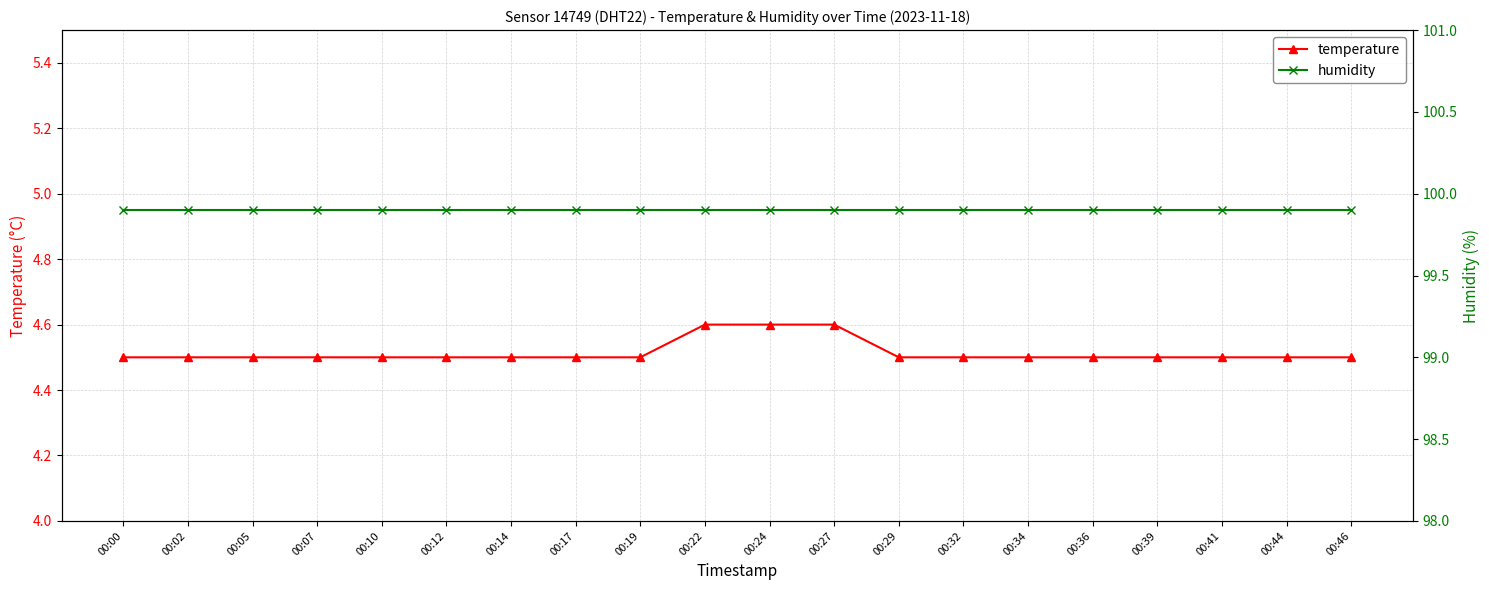

What is the spread (max minus min) of values at 00:39?

95.4